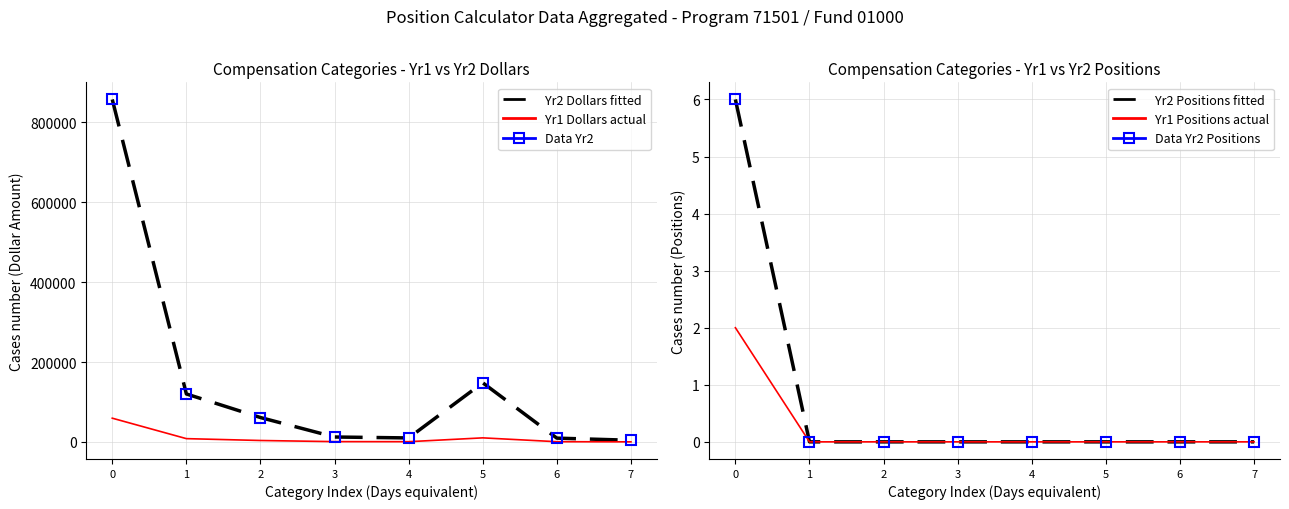

Rank the categories by Yr2 Dollars fitted value from lowest to highest.

7, 6, 4, 3, 2, 1, 5, 0